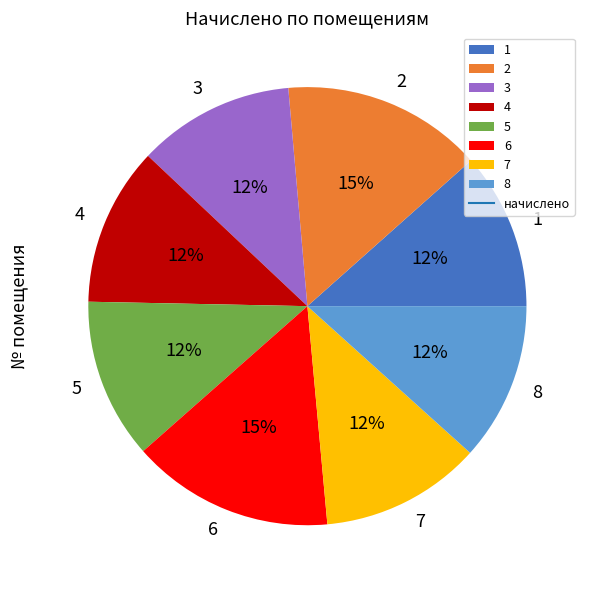

The 1 slice represents 22% of the pie. True or false?

False